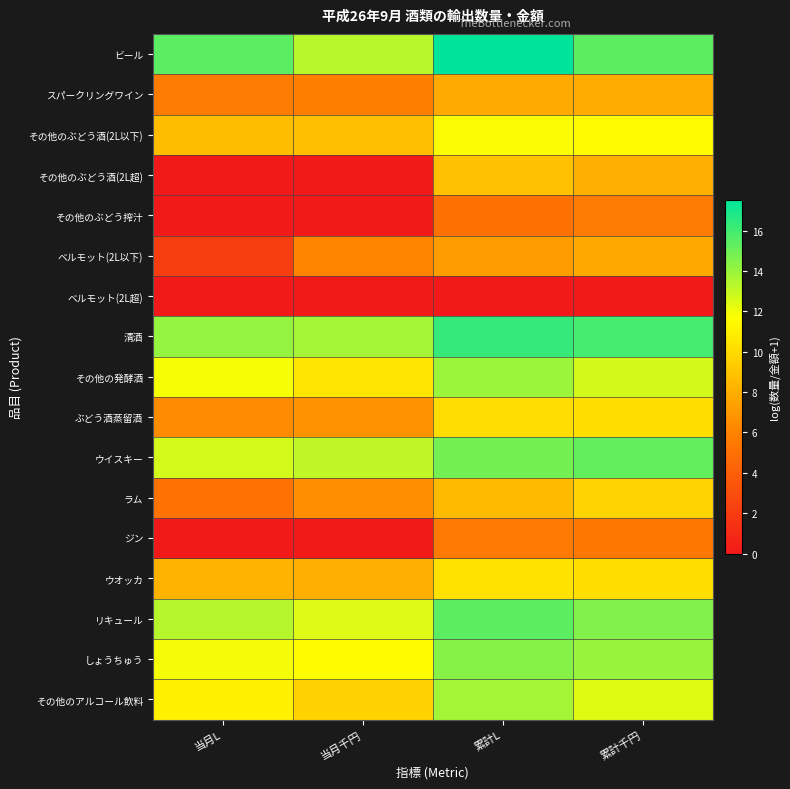

What is the spread (max minus min) of values at 当月L?

15.4